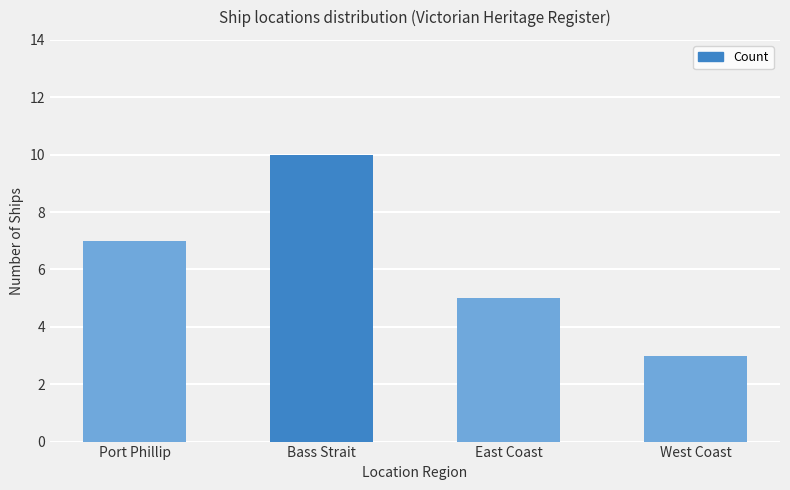

What is the greatest value displayed?

10